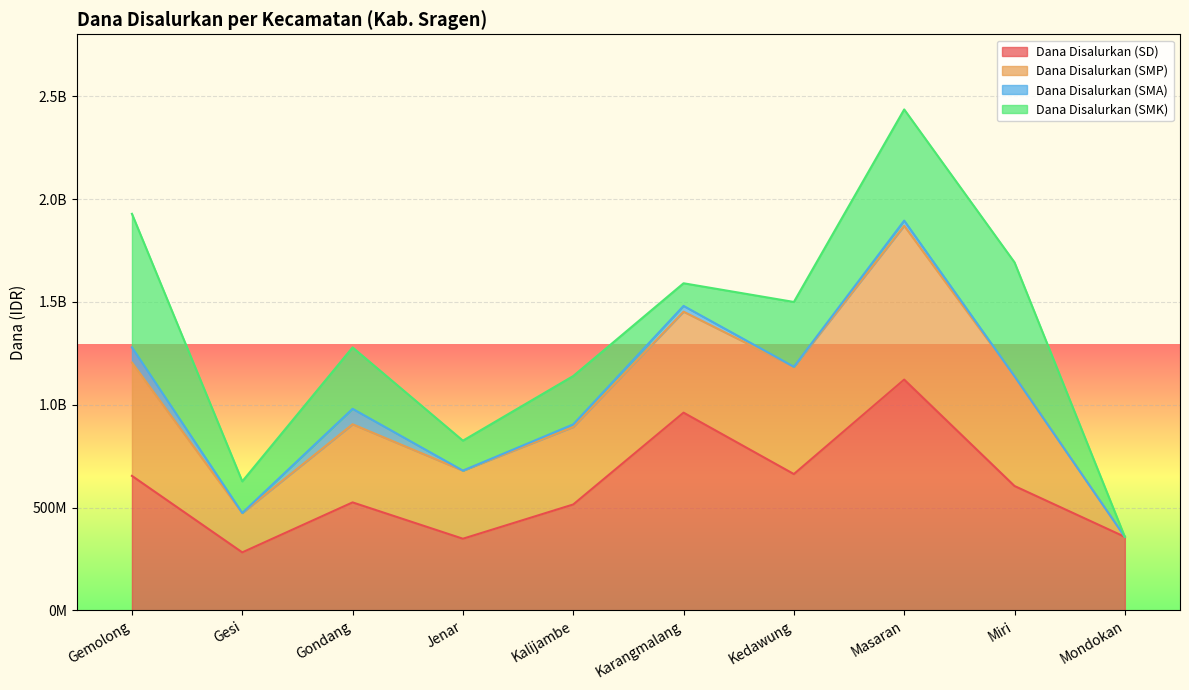

Which category has the highest value in the Dana Disalurkan (SD) series?

Masaran